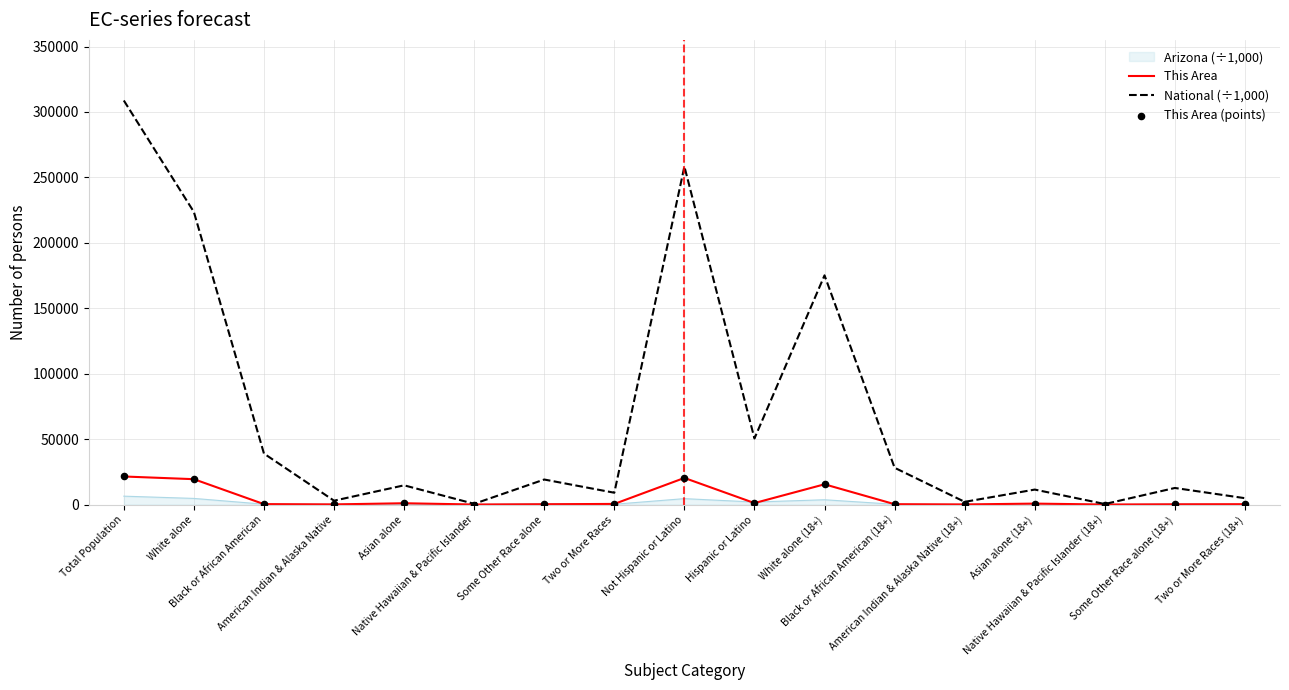

Which series has the largest total across all categories?

National (÷1,000)